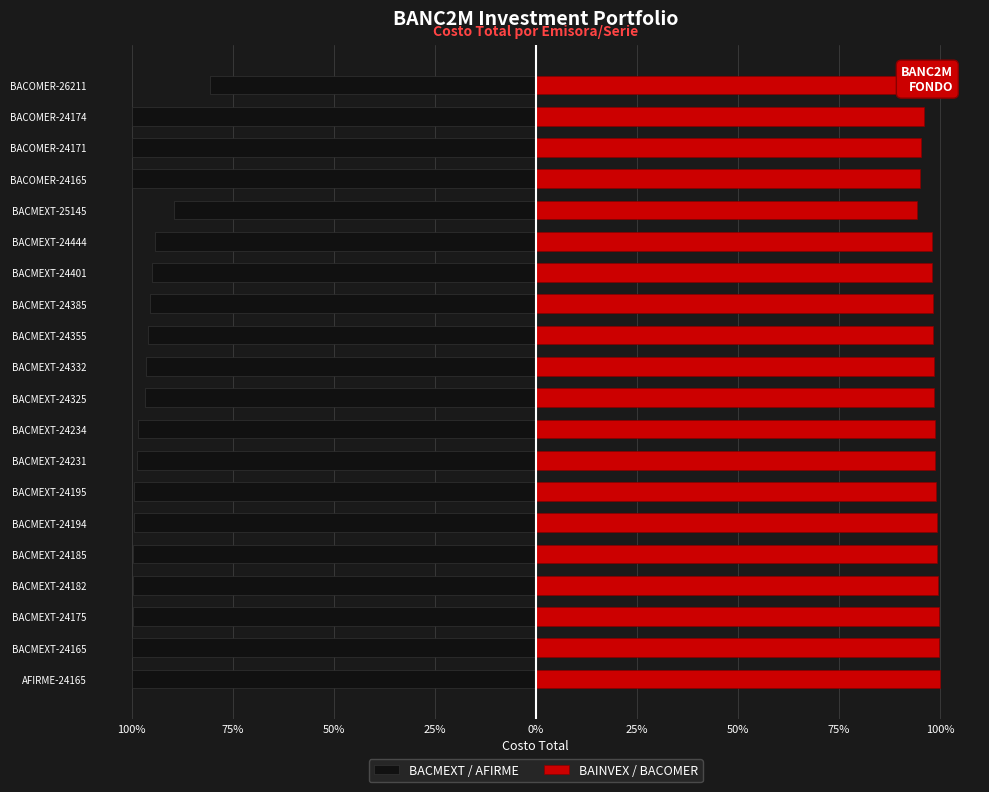

What are all the series names shown in the legend?

BACMEXT / AFIRME, BAINVEX / BACOMER